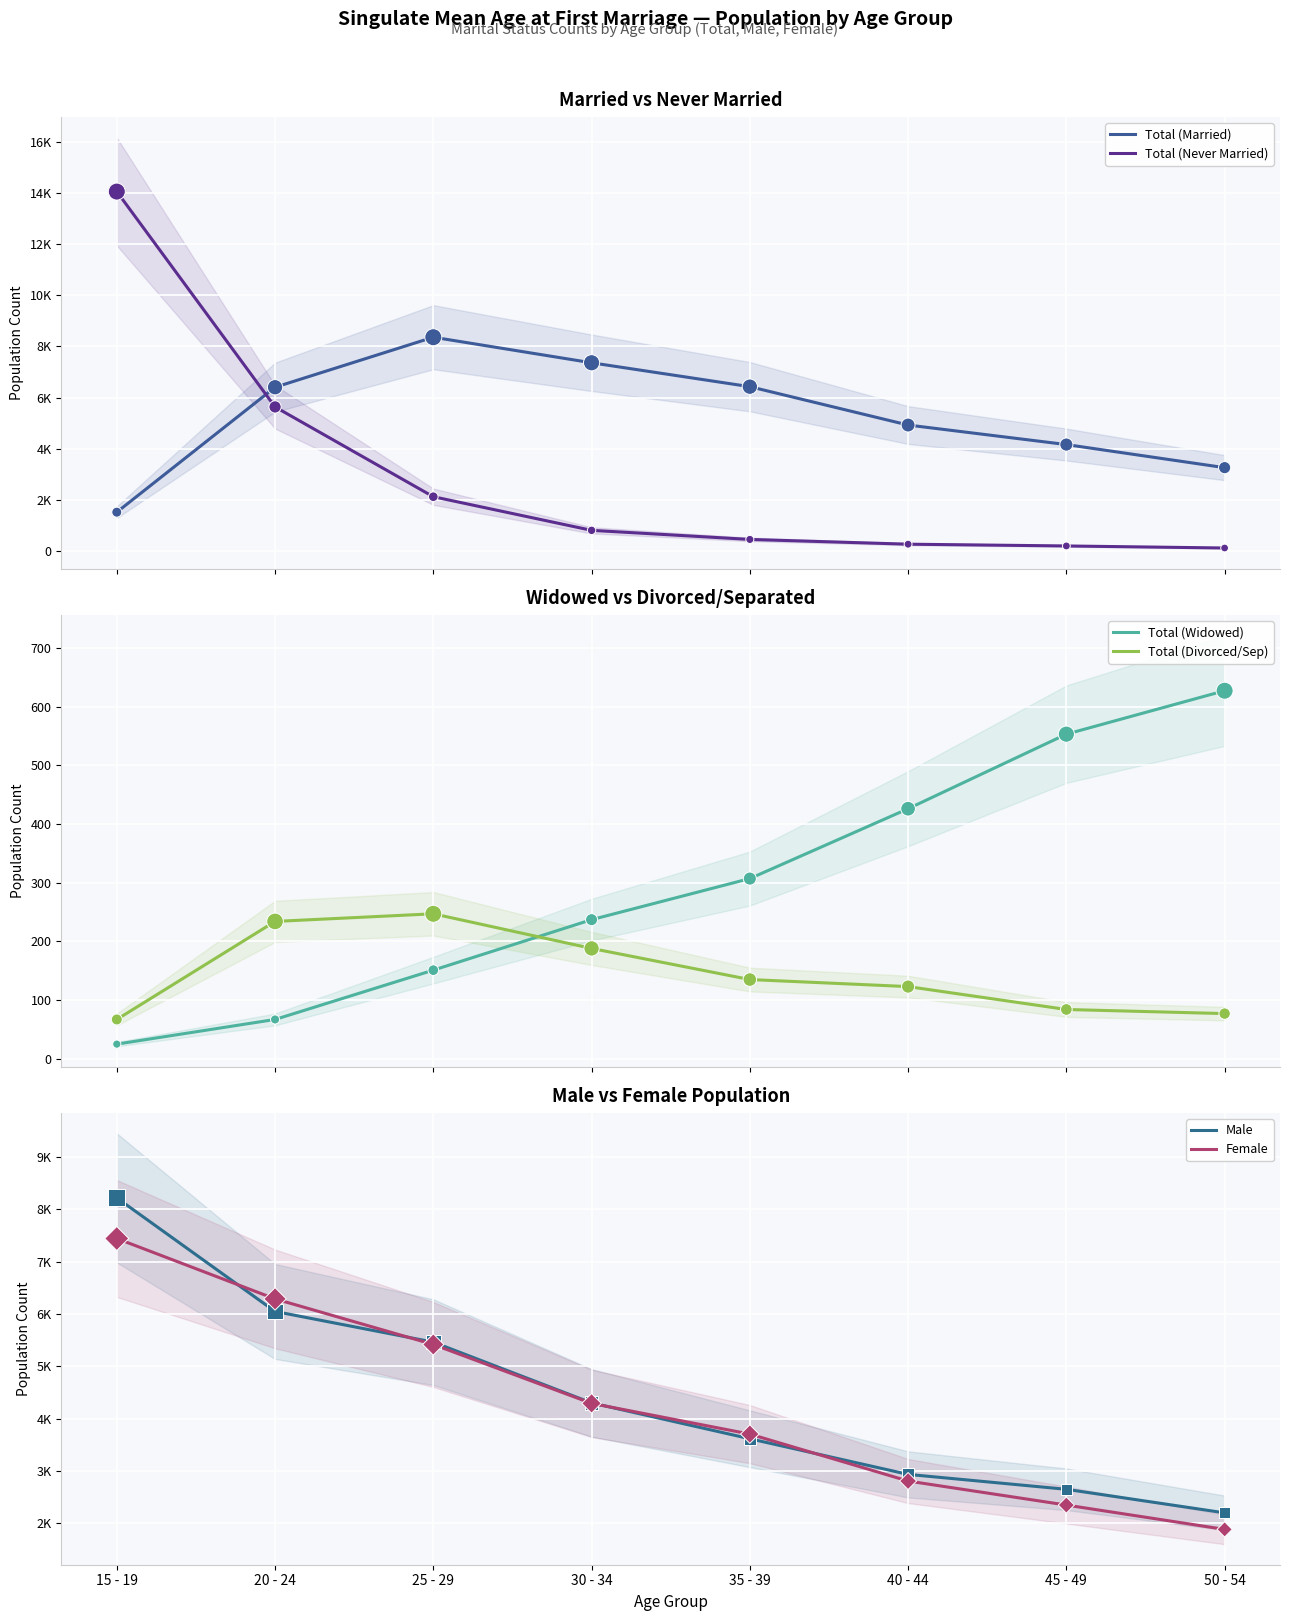

Which series contains the highest Y value?

Total (Never Married)